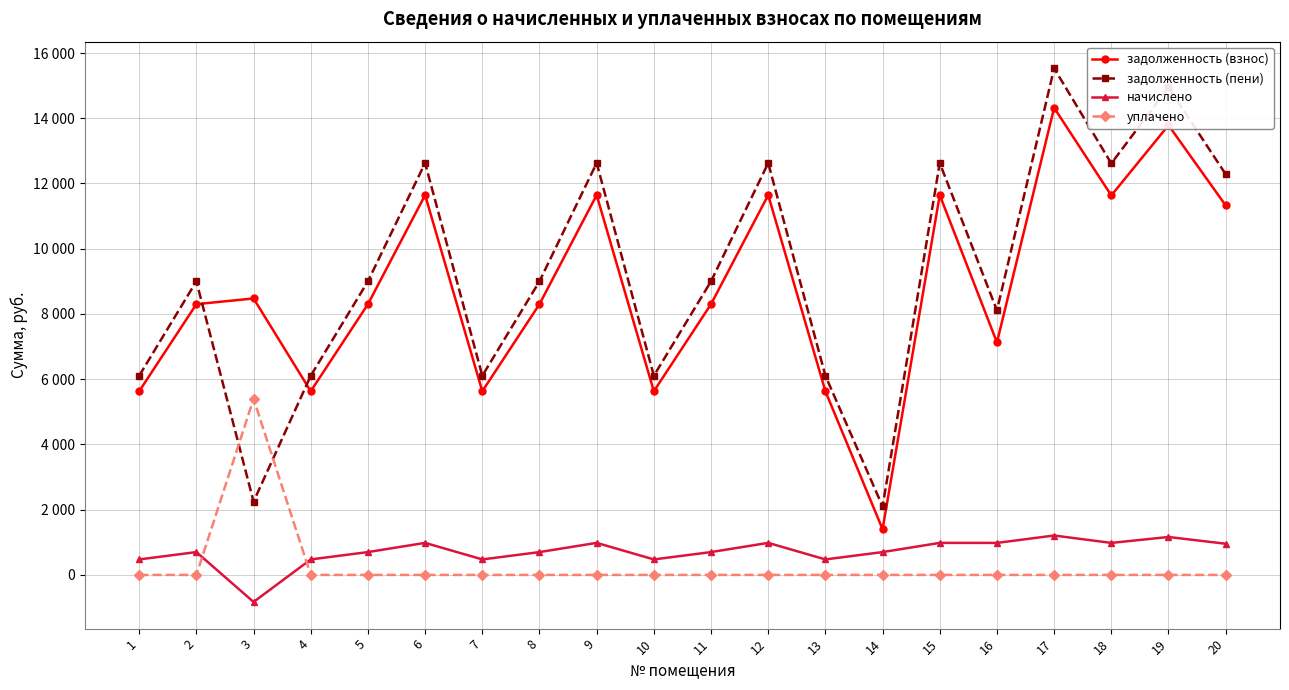

What are all the series names shown in the legend?

задолженность (взнос), задолженность (пени), начислено, уплачено